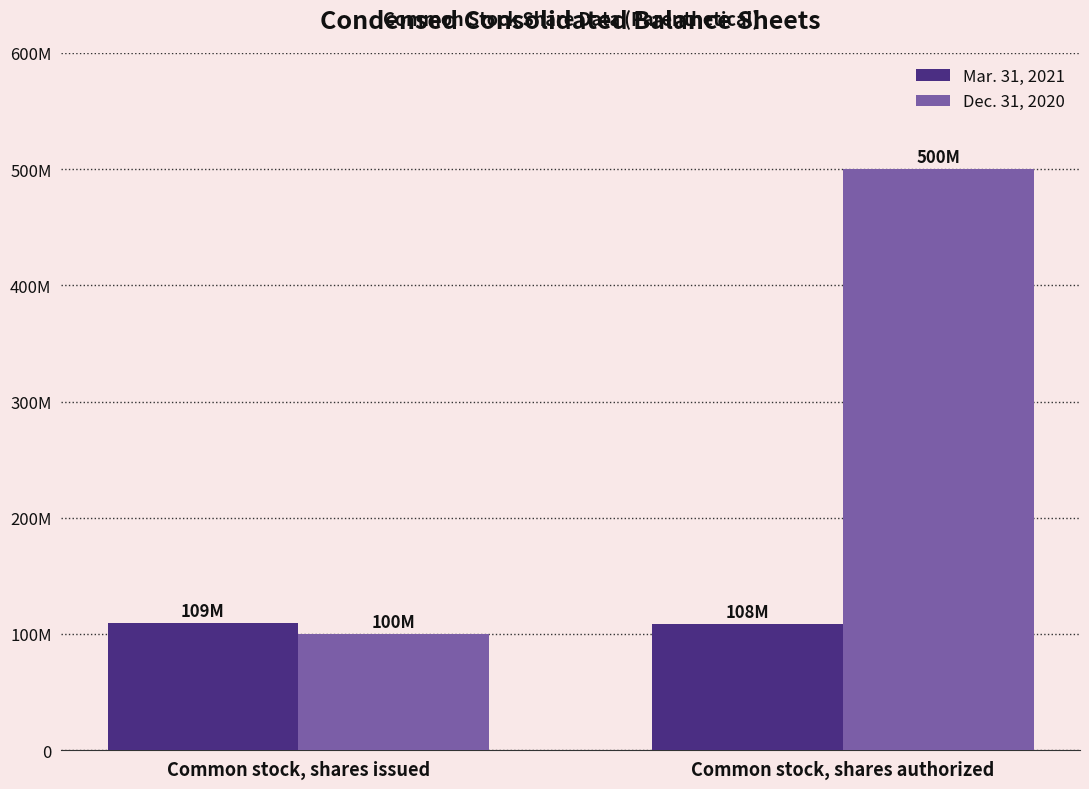

Reading right to left, what are all the values shown in this chart?

Mar. 31, 2021: 108800000	109400000
Dec. 31, 2020: 500000000	100000000